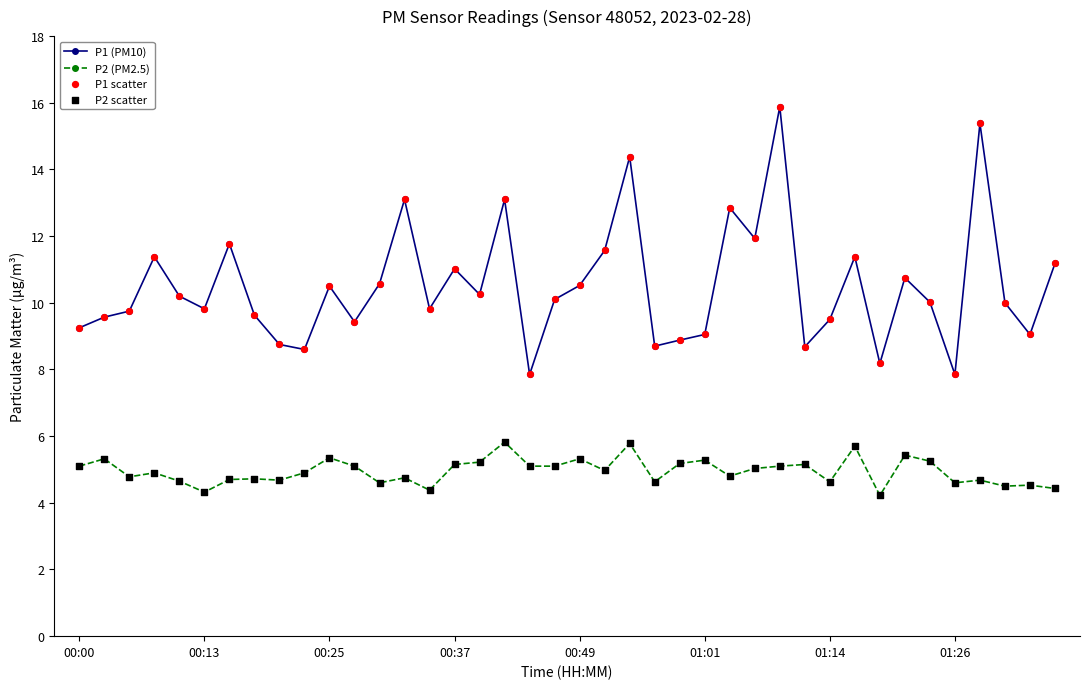

Which series has the largest range (max minus min)?

P1 (PM10)